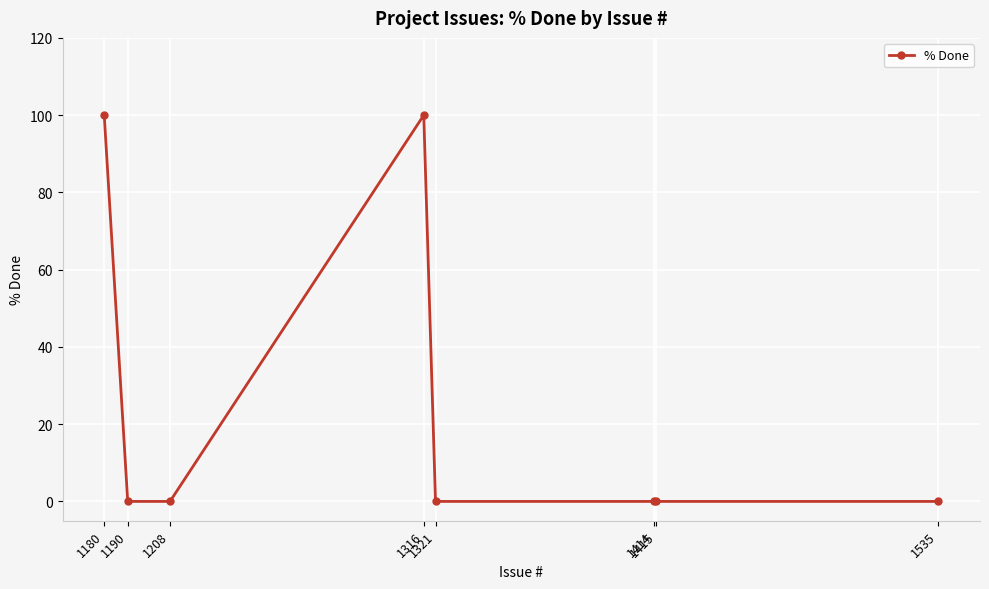

How many data points does each series have?

8